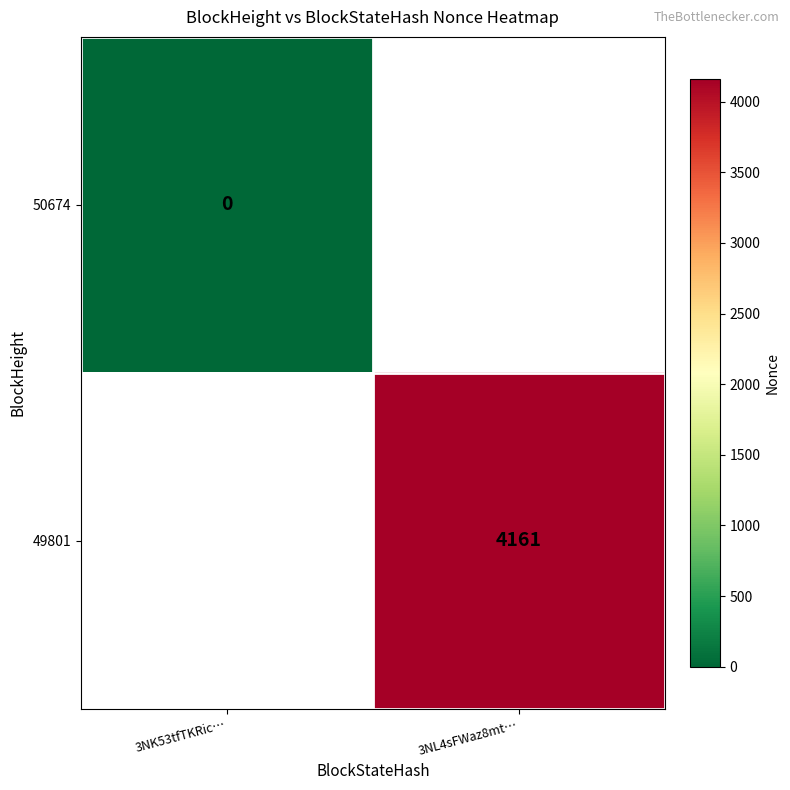

The value of 49801 at 3NL4sFWaz8mt… is 2253. True or false?

False